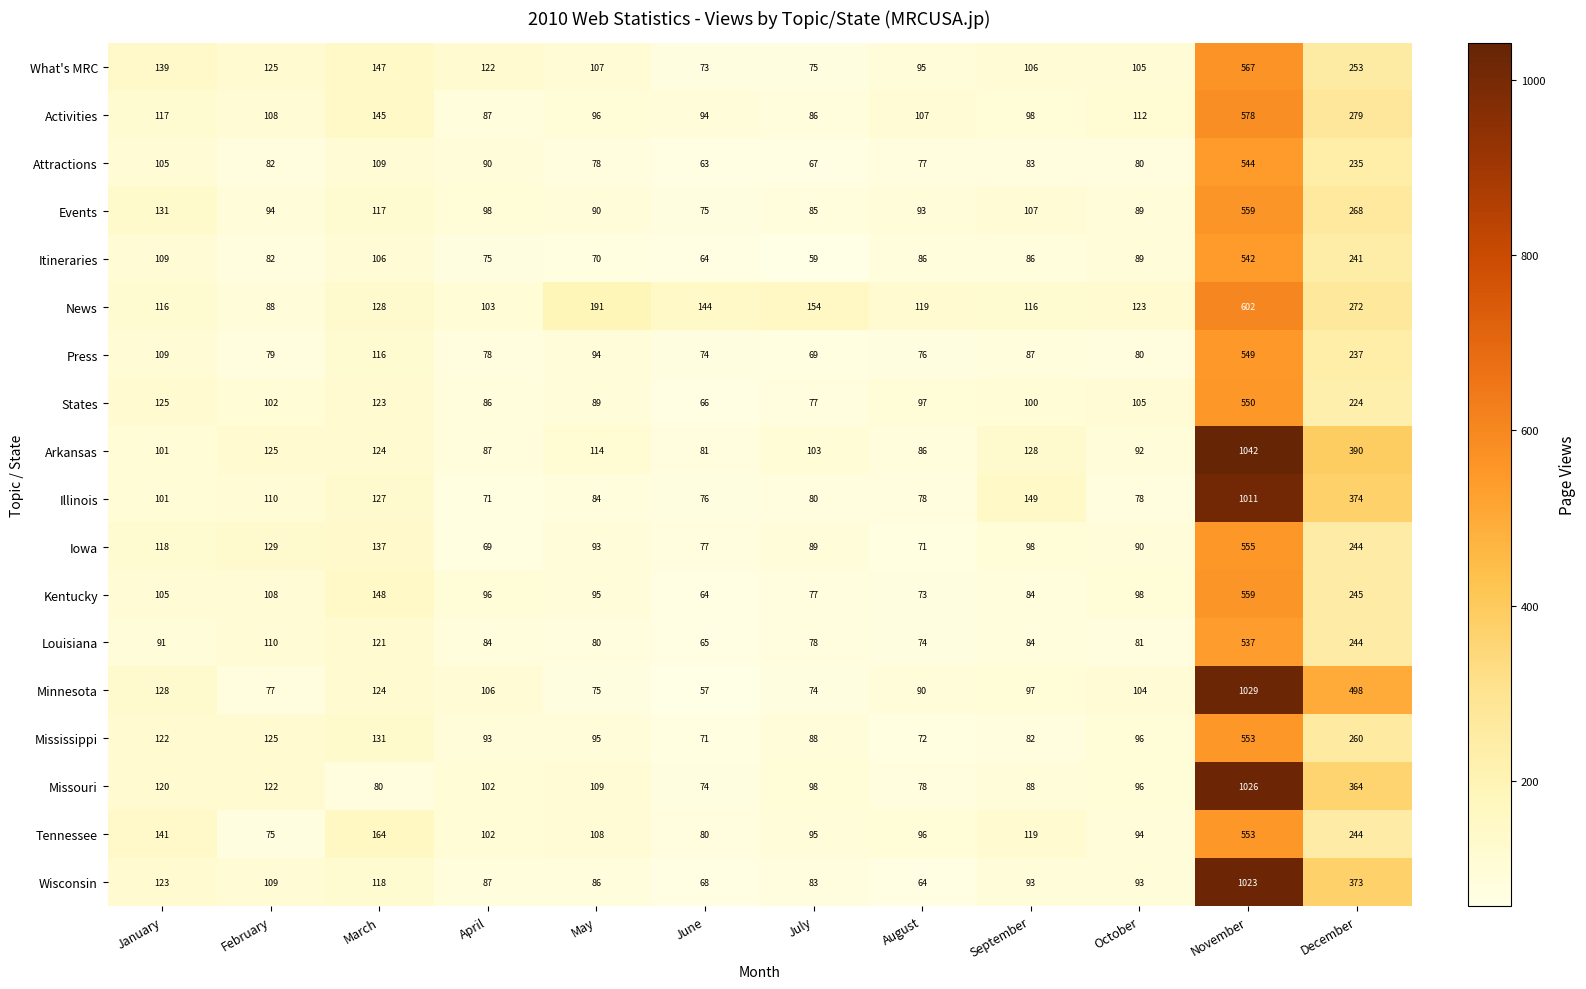

Which series has the largest total across all categories?

Arkansas